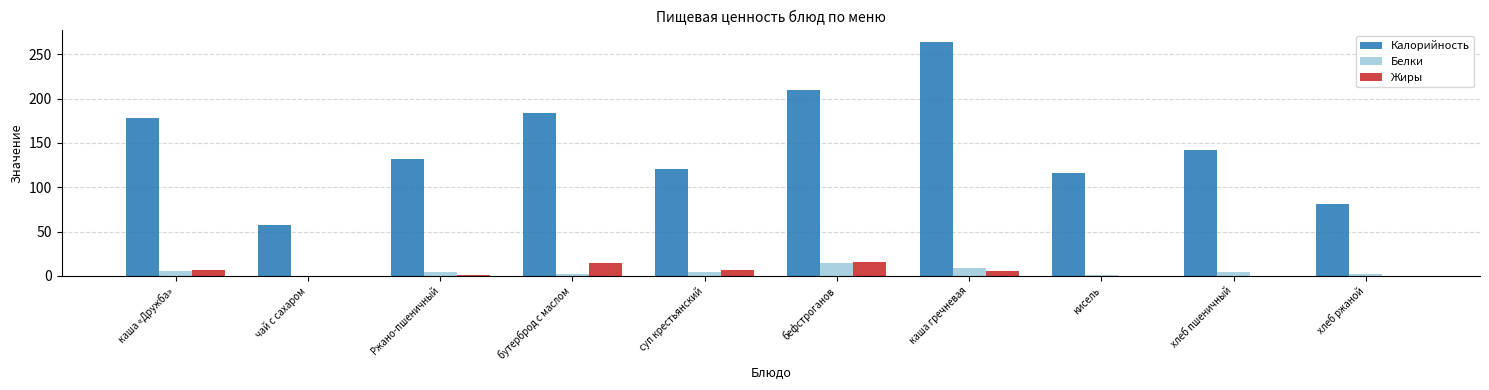

What is the difference between the Жиры values at суп крестьянский and чай с сахаром?

6.2